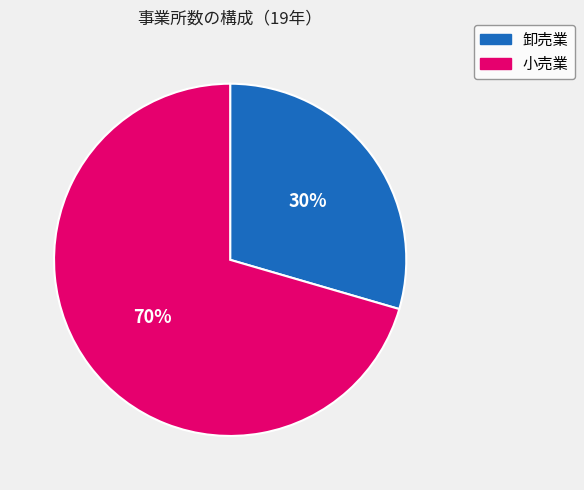

Rank the categories by value from highest to lowest.

小売業, 卸売業